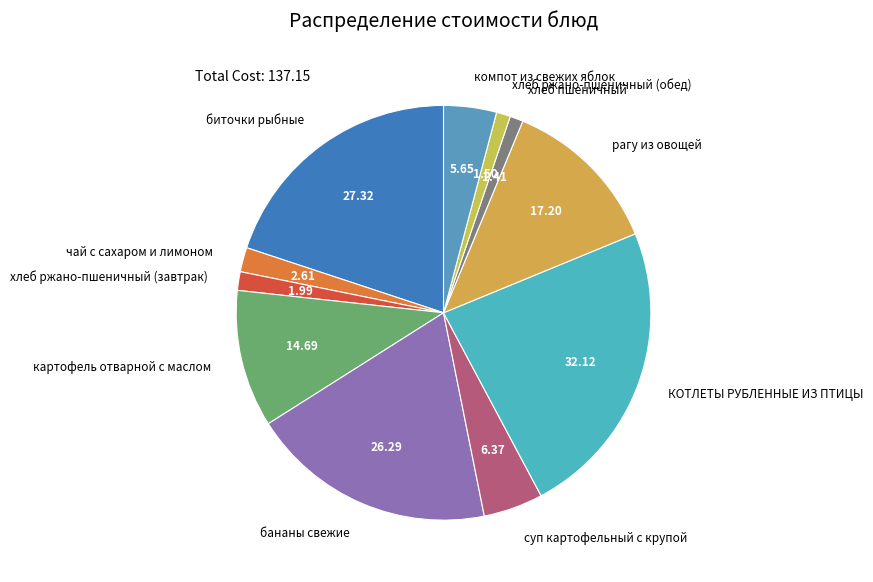

Is it true that биточки рыбные is 29% of the pie?

False